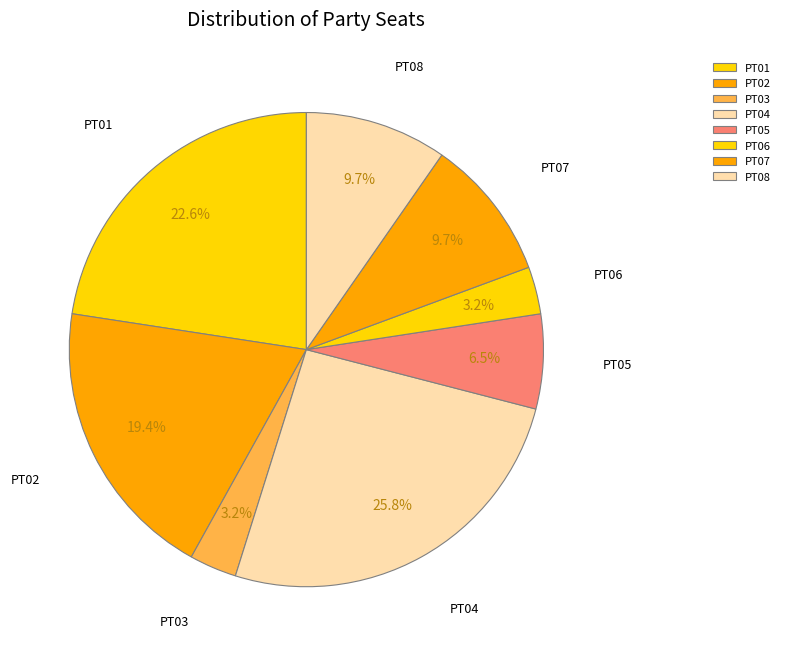

True or false: PT07 accounts for 10% of the total.

True